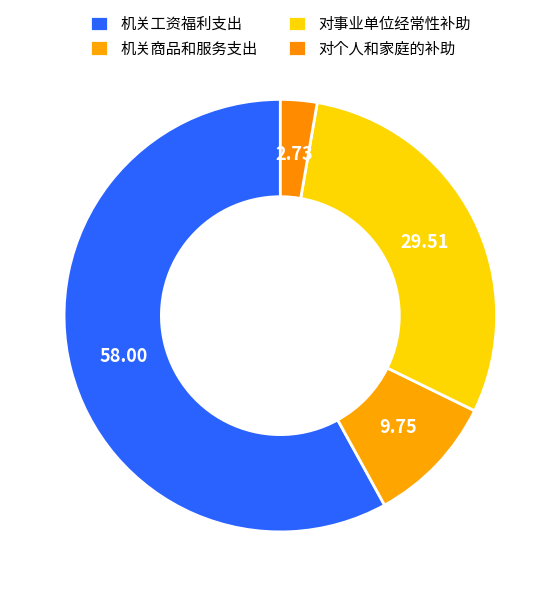

What is the largest slice in the pie chart?

机关工资福利支出